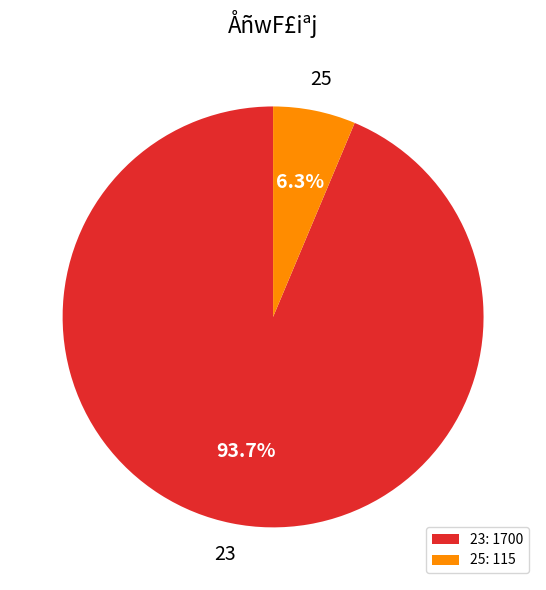

To the nearest percent, what is the difference between the largest and smallest slice percentages?

87%